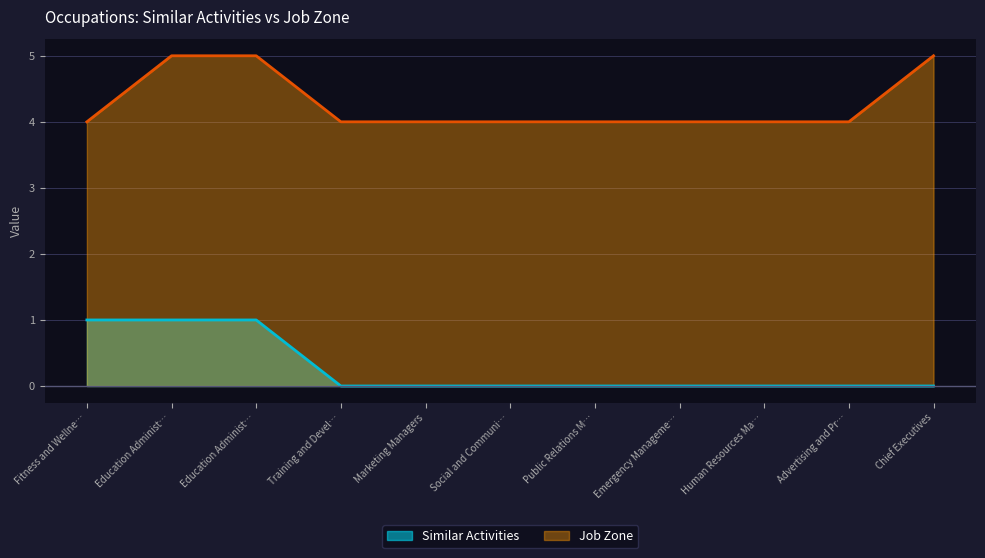

True or false: Similar Activities and Job Zone cross at least once.

False